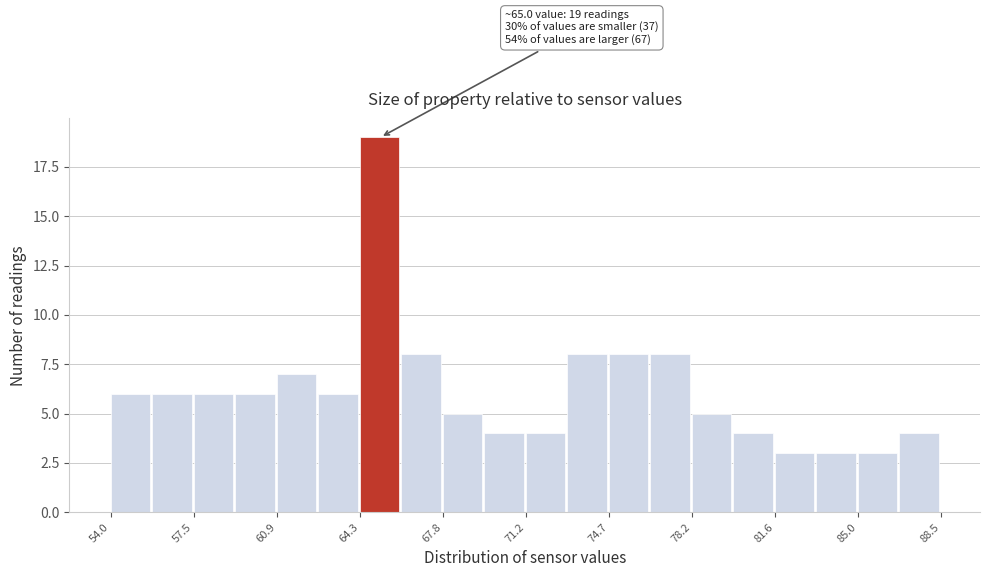

Around what value on the x-axis is the tallest bar? Give the approximate position of its centre, as read against the axis.

65.0